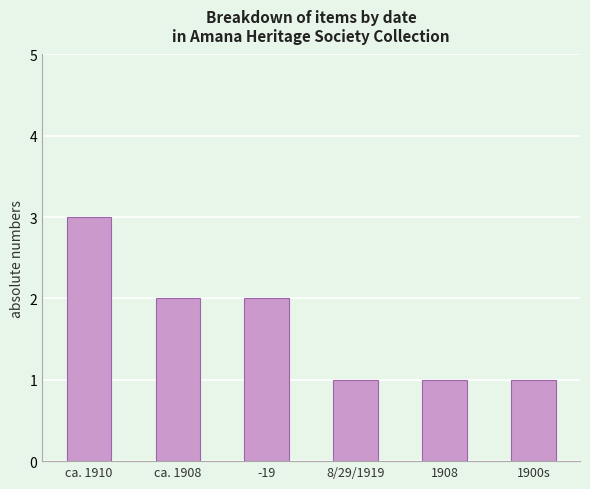

What is the difference between the values at -19 and 1900s?

1